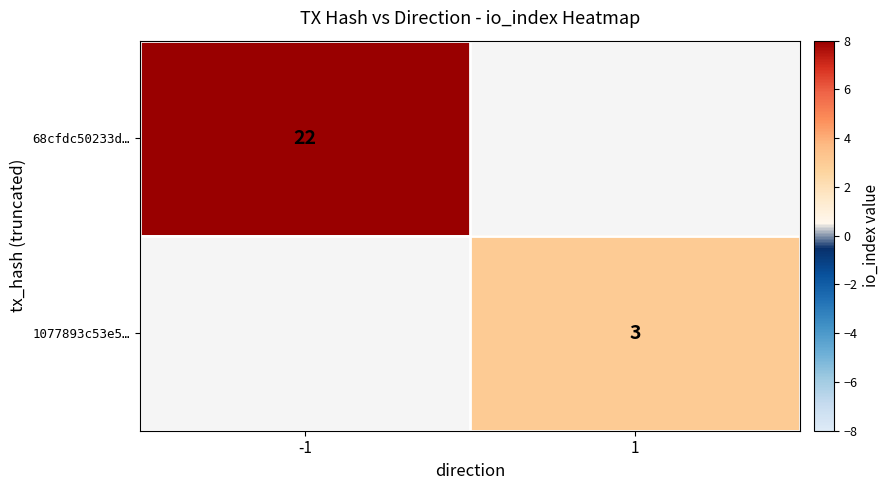

How many categories are shown in the chart?

2